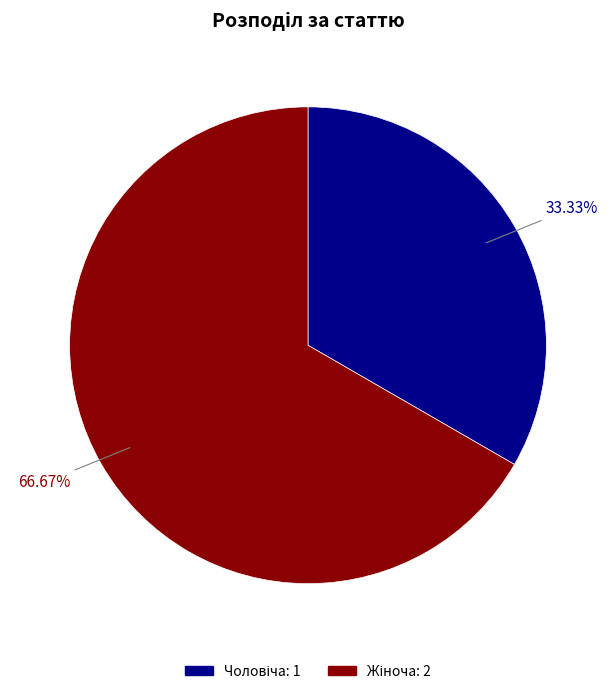

True or false: Чоловіча accounts for 20% of the total.

False